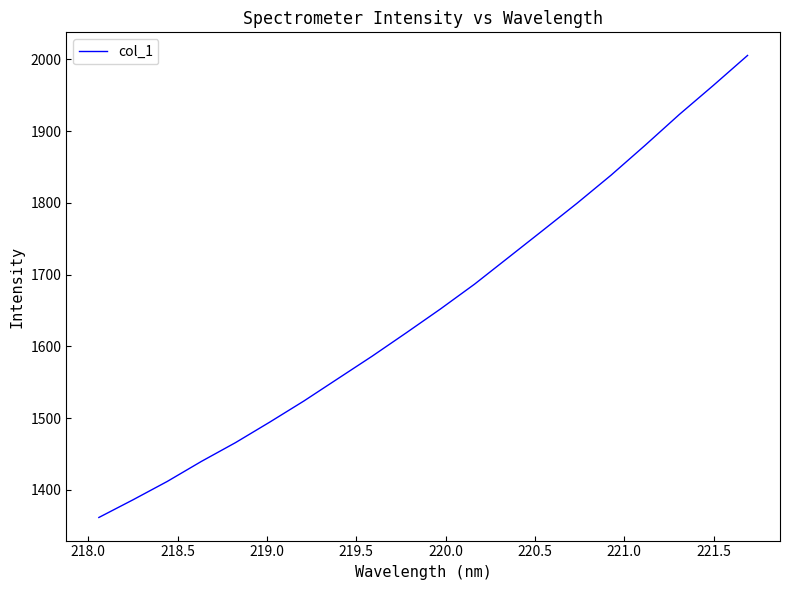

True or false: the data has more than 2 interior local peaks.

False